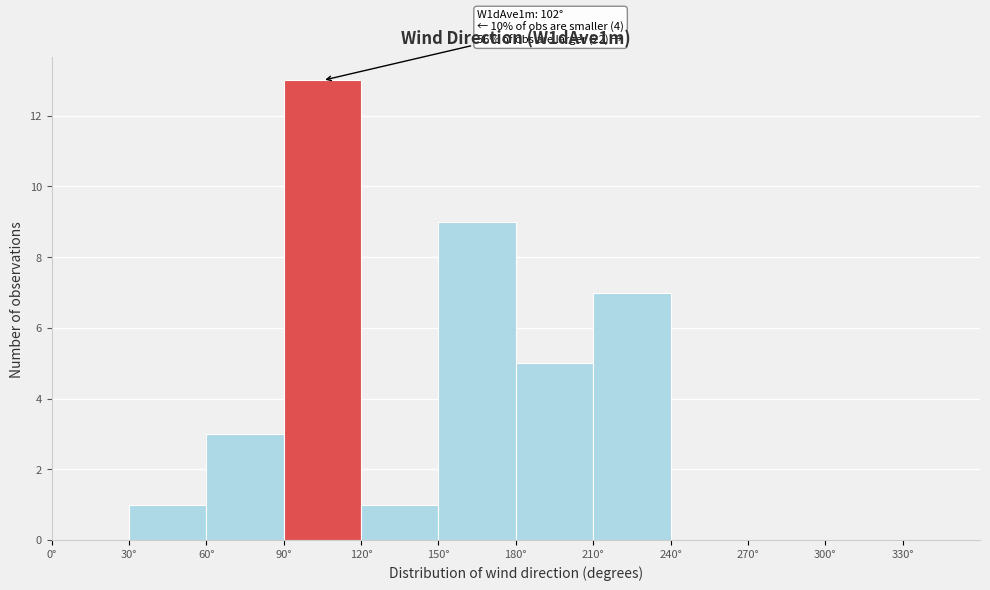

Over which range of the x-axis is the bar tallest?

90 to 120